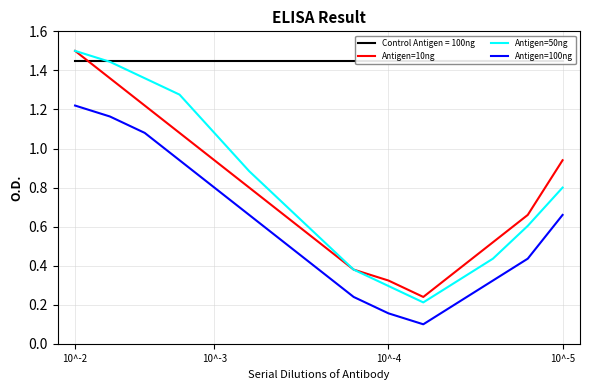

Which category has the highest value in the Antigen=50ng series?

10^-2